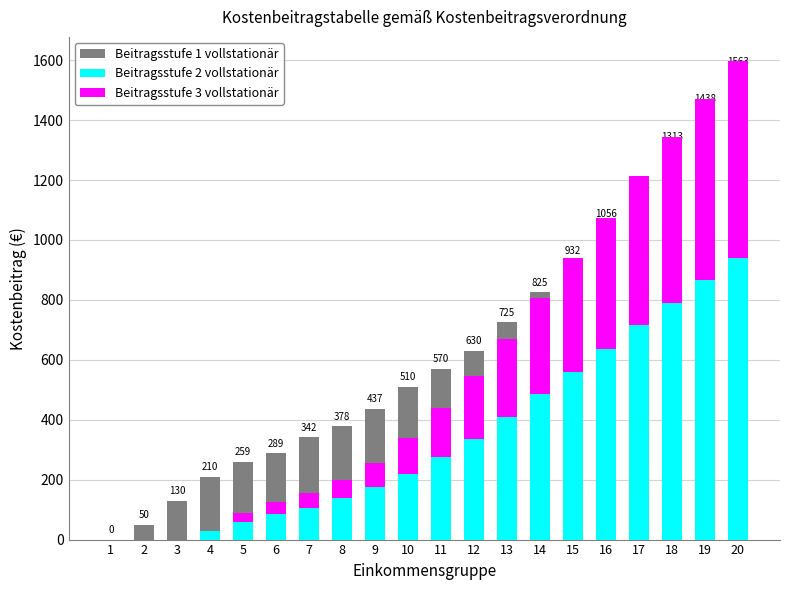

Which label corresponds to the largest value in the chart?

20